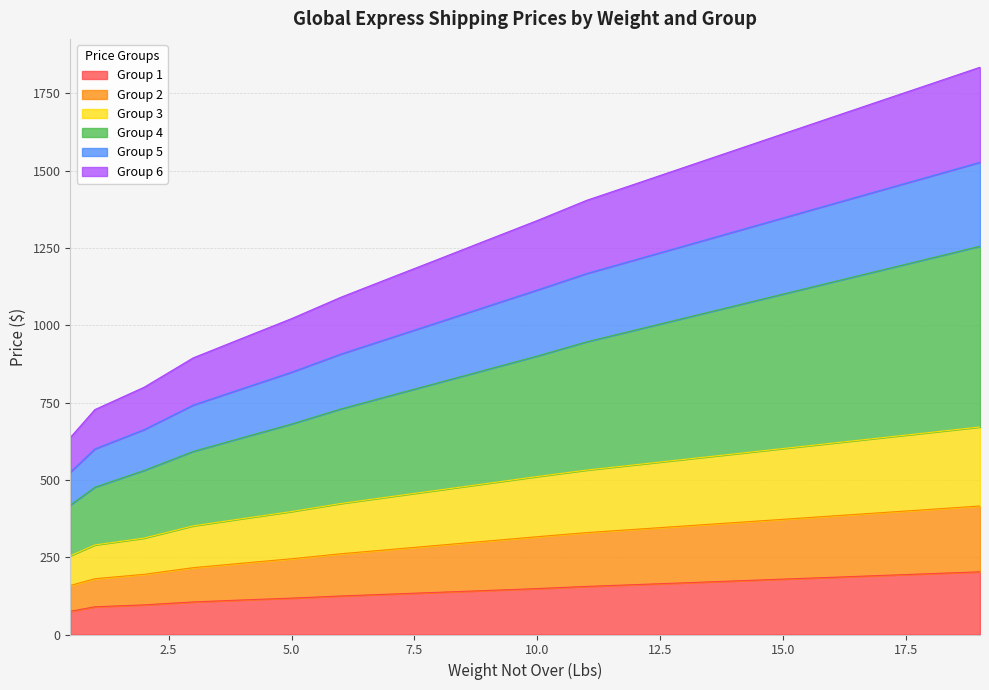

Between 0.5 and 9, which is larger?

9